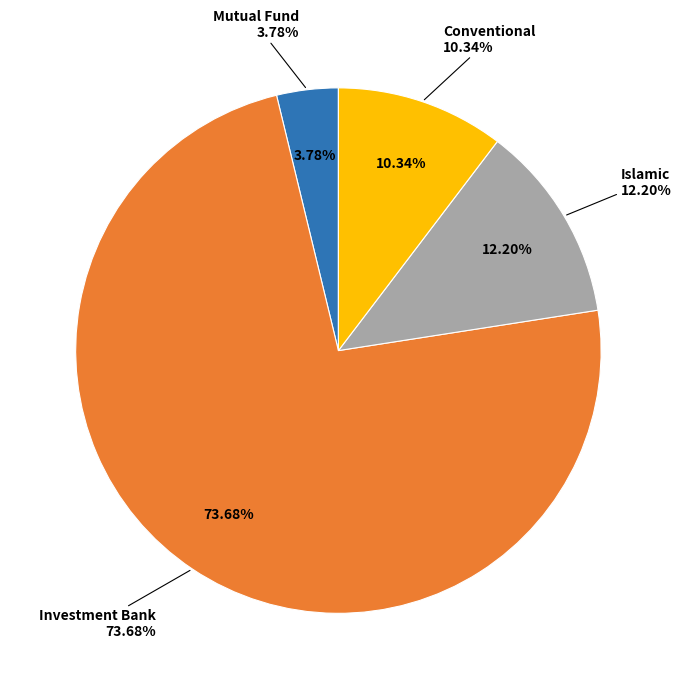

What portion of the pie excludes Conventional?

89.7%